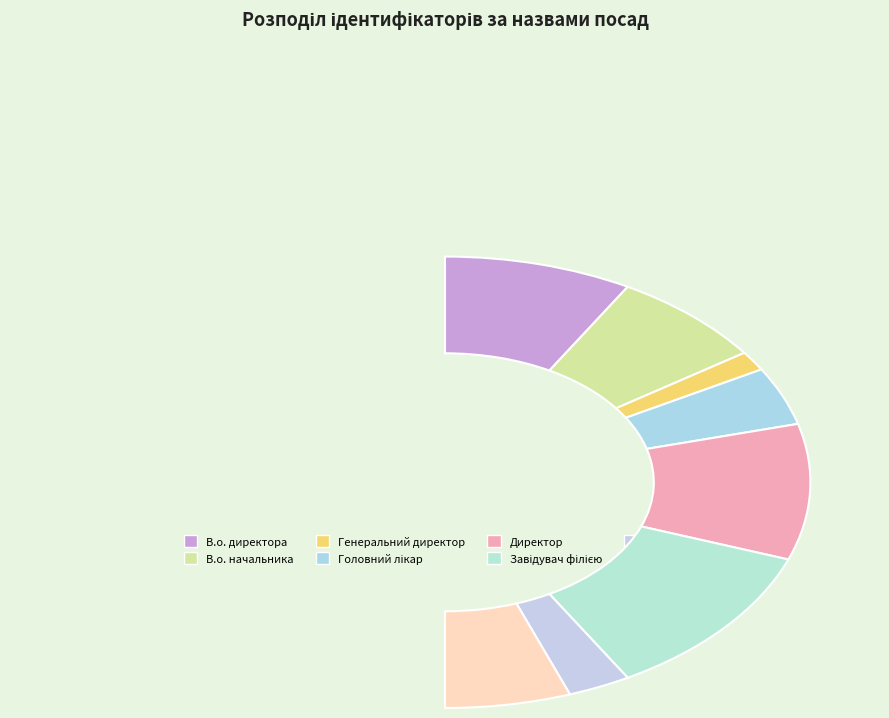

Is there any slice that represents more than half of the pie?

No